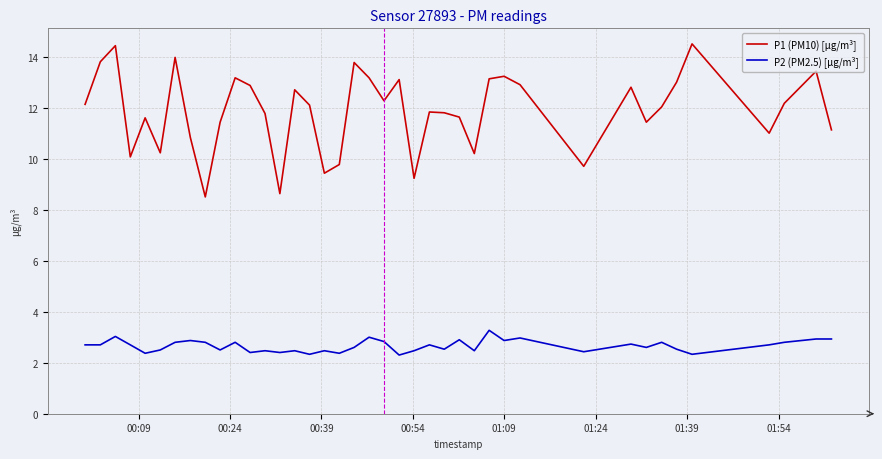

Which series has the widest spread of values?

P1 (PM10) [µg/m³]